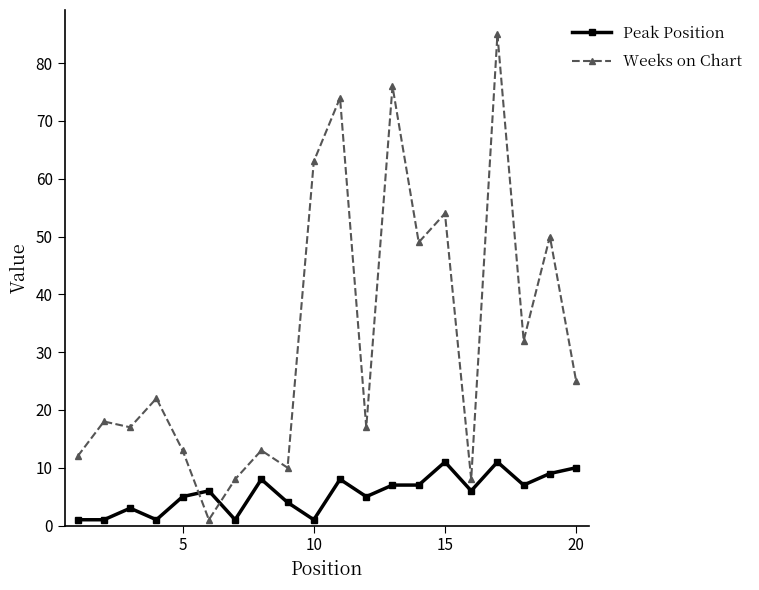

What is the value of the Weeks on Chart point at the 15th from the left?

54